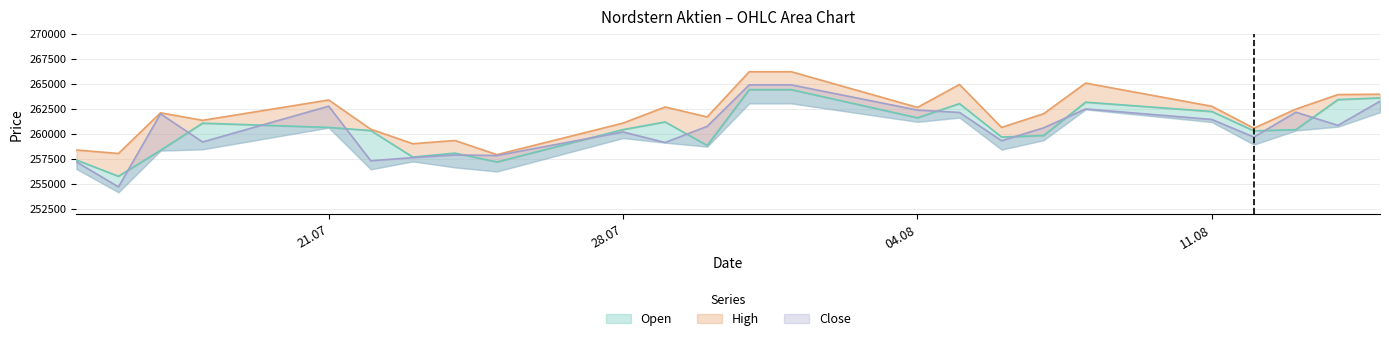

Is the value of Open at 11.08.2025 greater than the value of High at 08.08.2025?

No